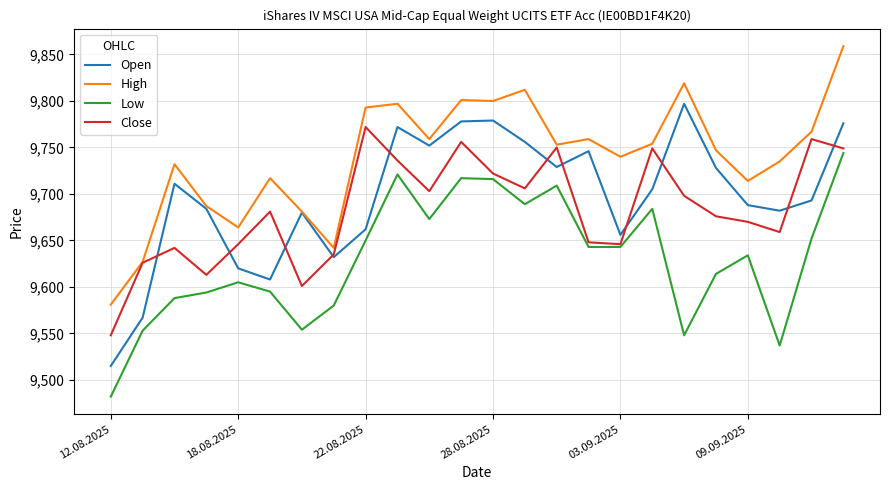

True or false: High and Low cross at least once.

False